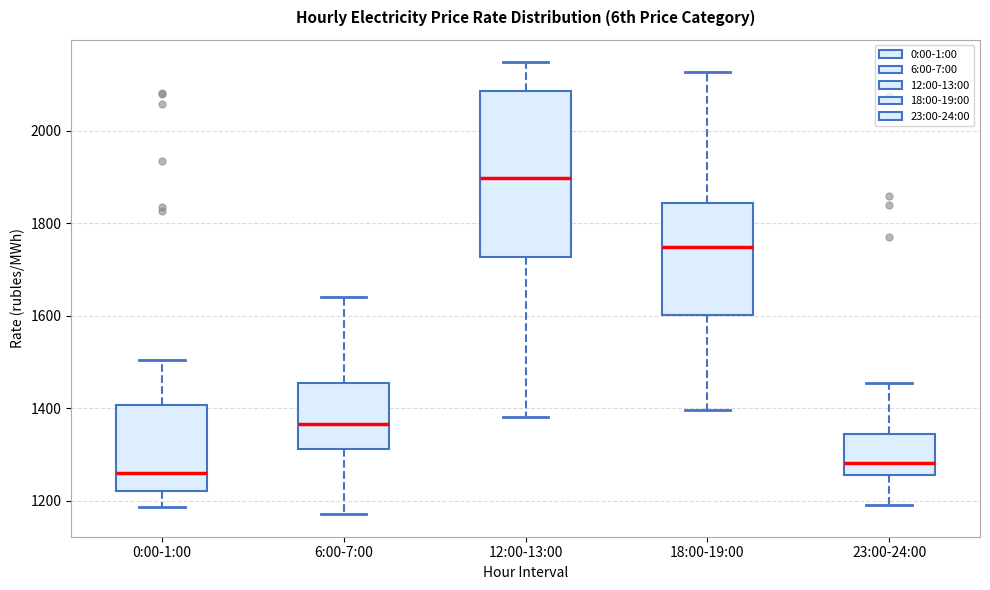

Which box is the tallest, from its lower edge to its upper edge?

12:00-13:00